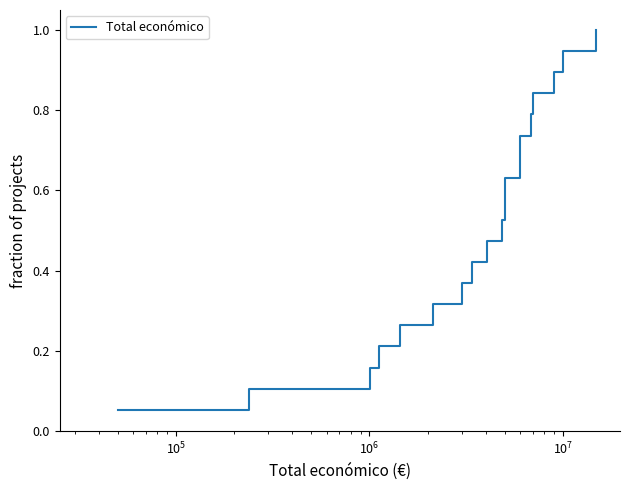

What is the greatest value displayed?

1.0